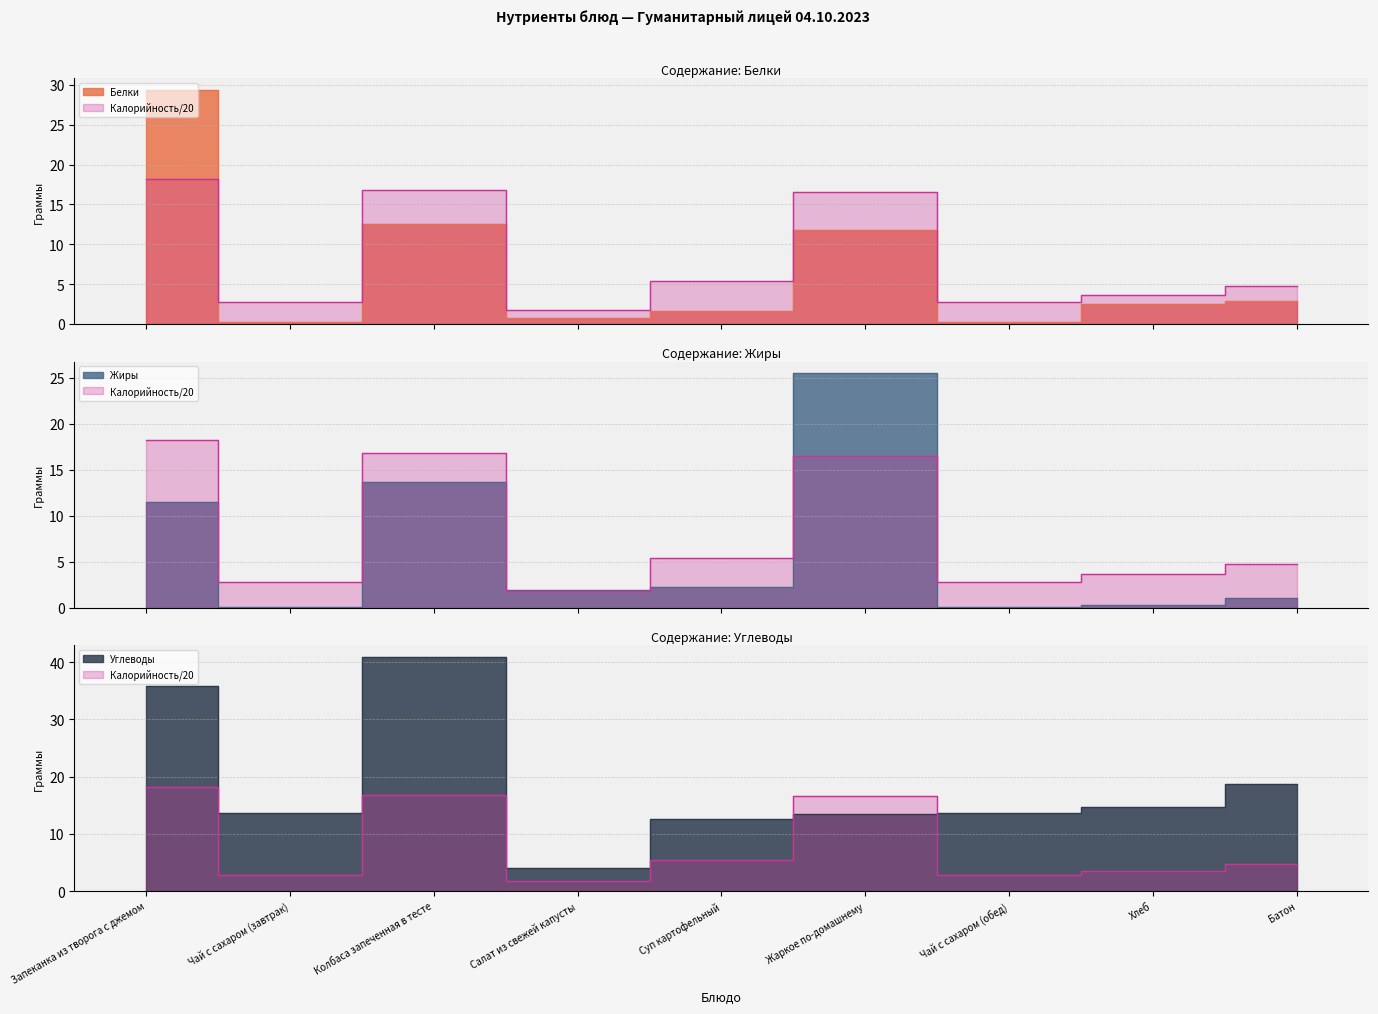

What is the approximate value of Калорийность at Запеканка из творога с джемом?

18.2